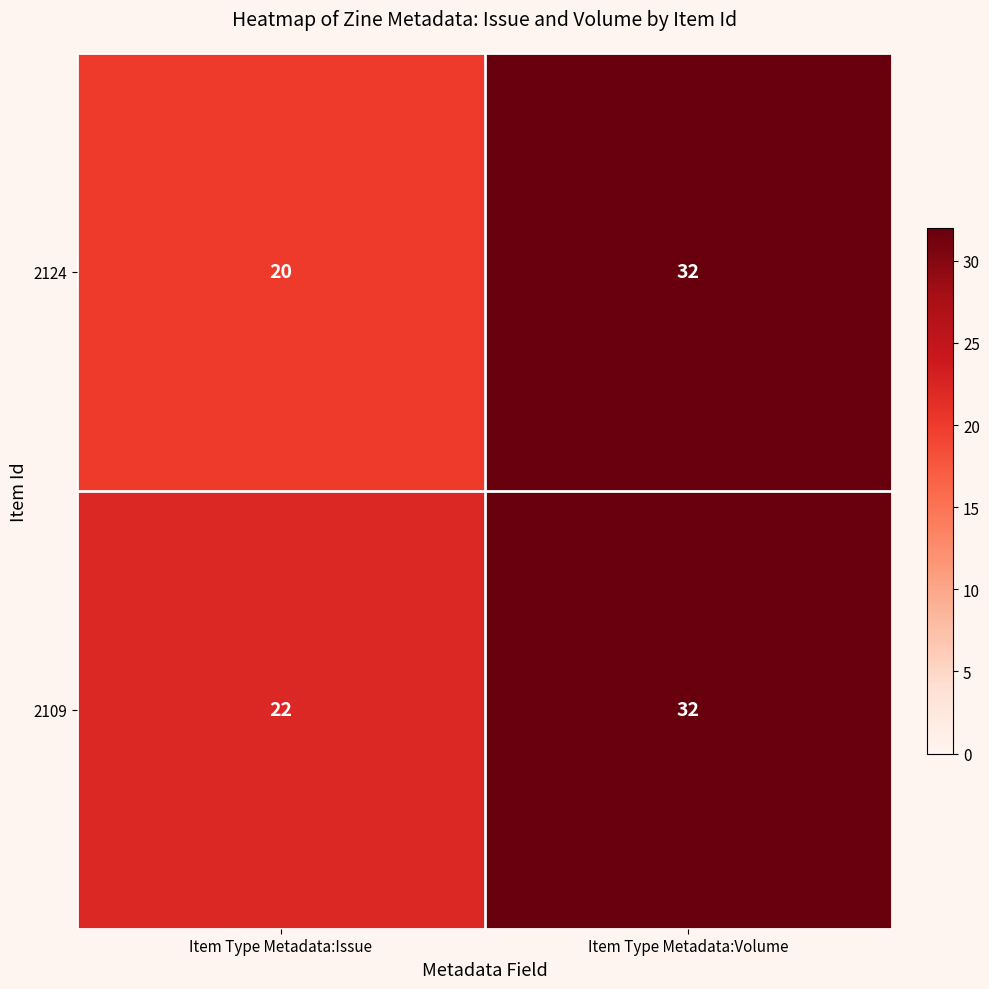

Between Item Type Metadata:Issue and Item Type Metadata:Volume, which series saw the biggest shift?

2124